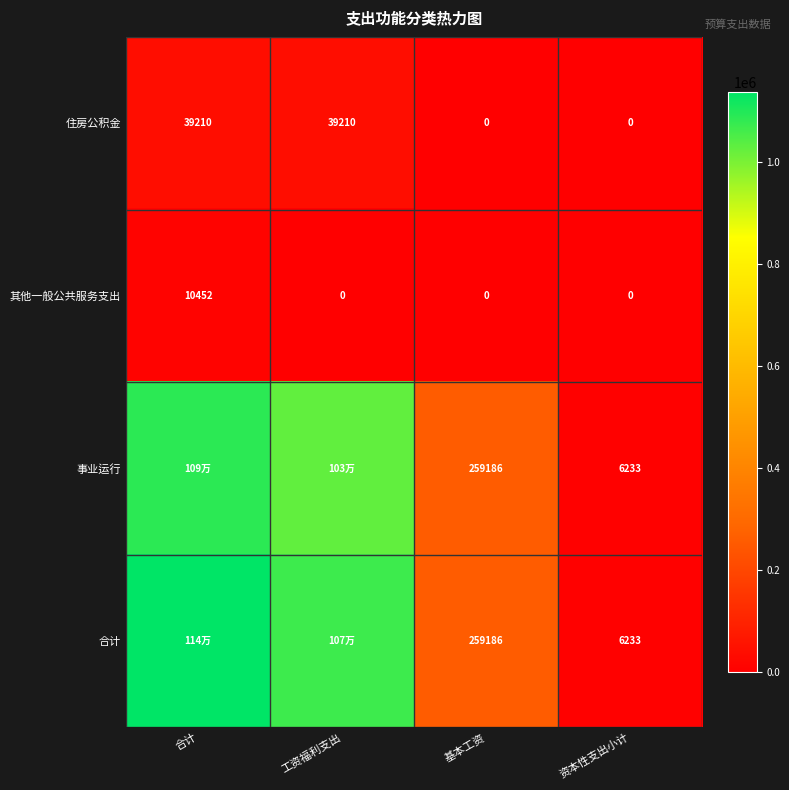

Is the value of 事业运行 at 基本工资 greater than the value of 住房公积金 at 基本工资?

Yes